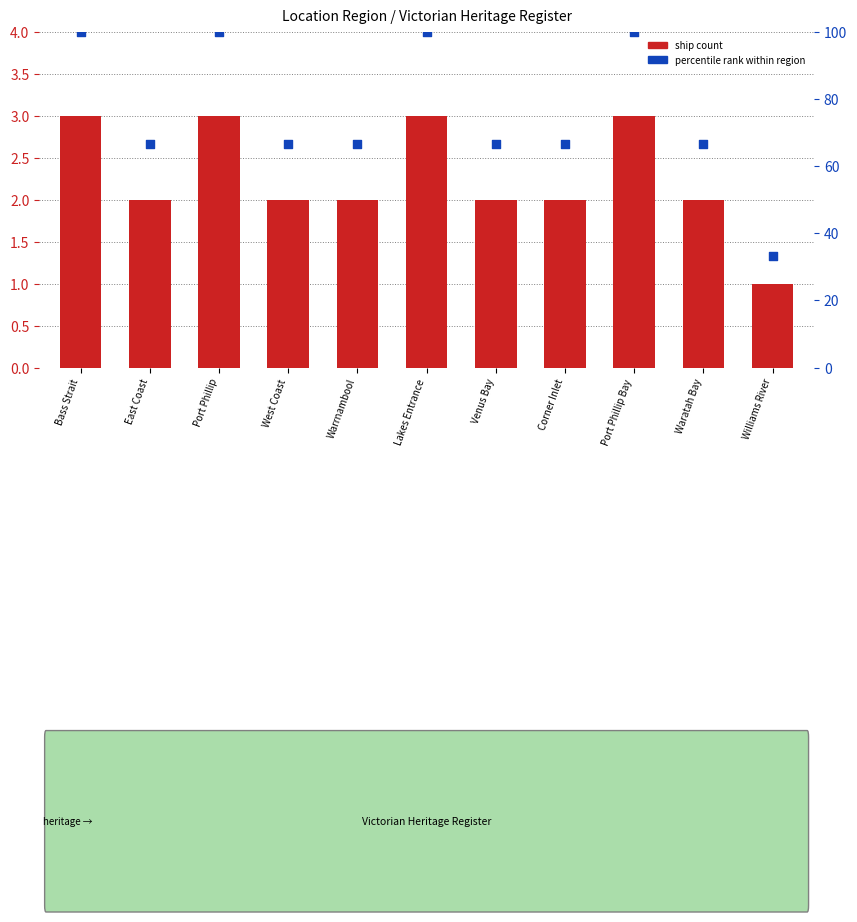

What are all the series names shown in the legend?

Ship Count, Percentile rank within region